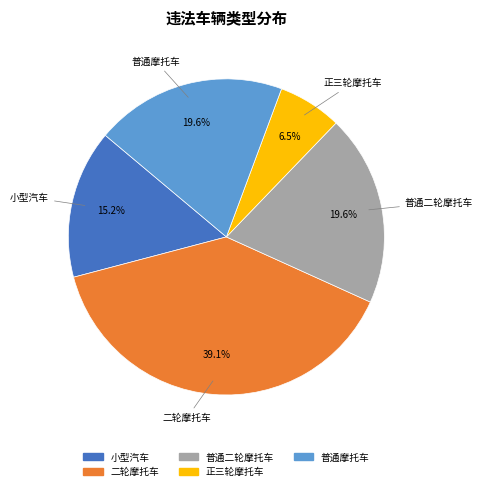

How many slices are in this pie chart?

5